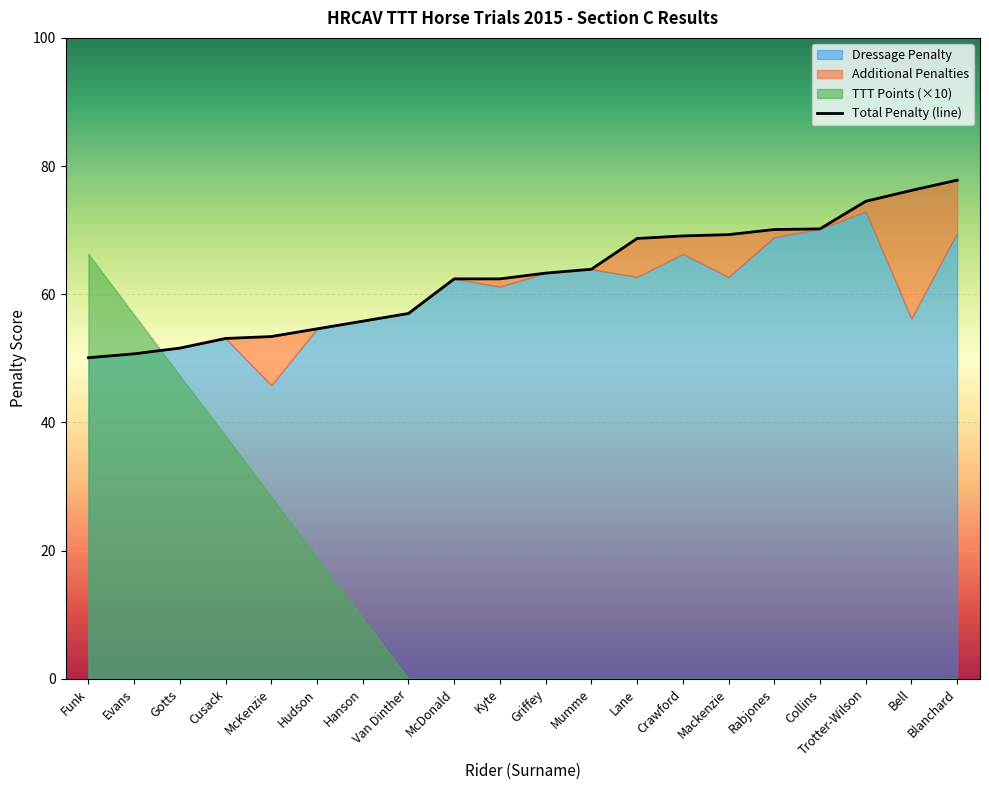

True or false: Total Penalty has a value of 63.9 at Mumme.

True